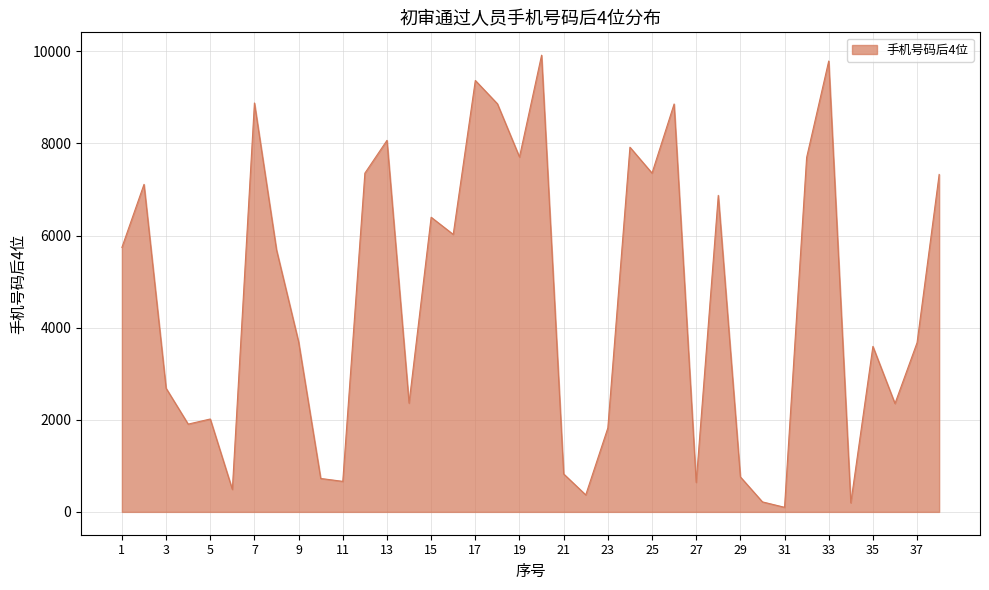

What is the maximum value shown in the chart?

9917